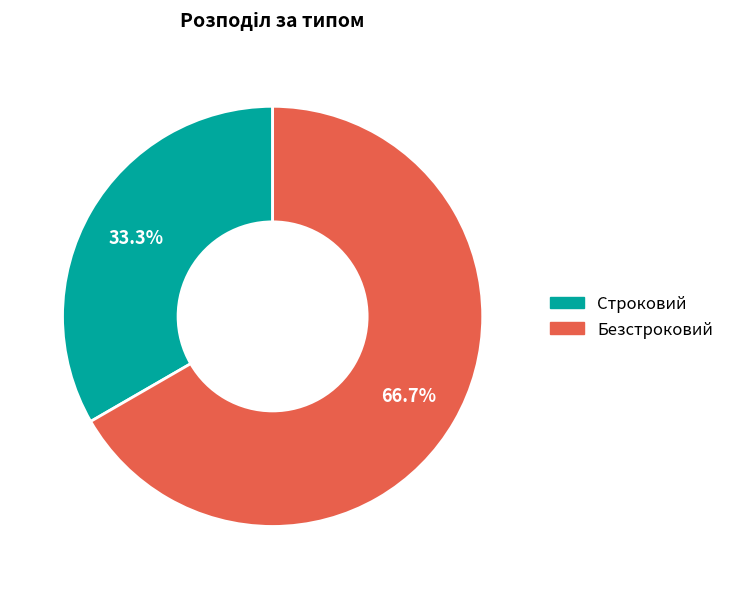

What is the total percentage of Безстроковий and Строковий?

100.0%